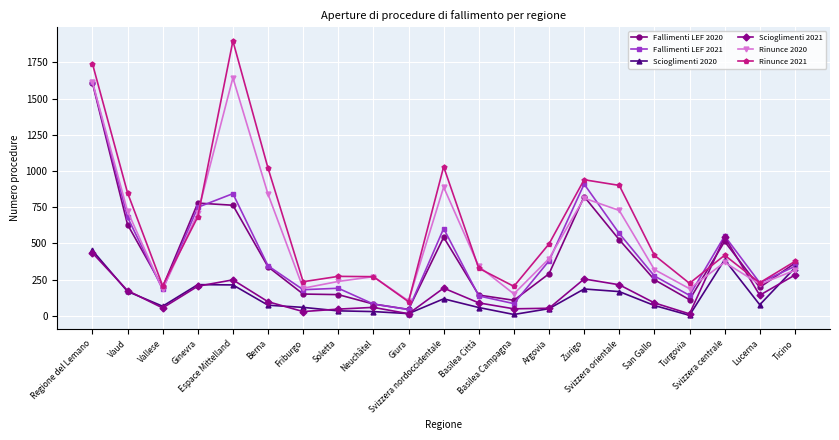

In Rinunce 2020, how many points are lower than both neighbors (excluding endpoints)?

6